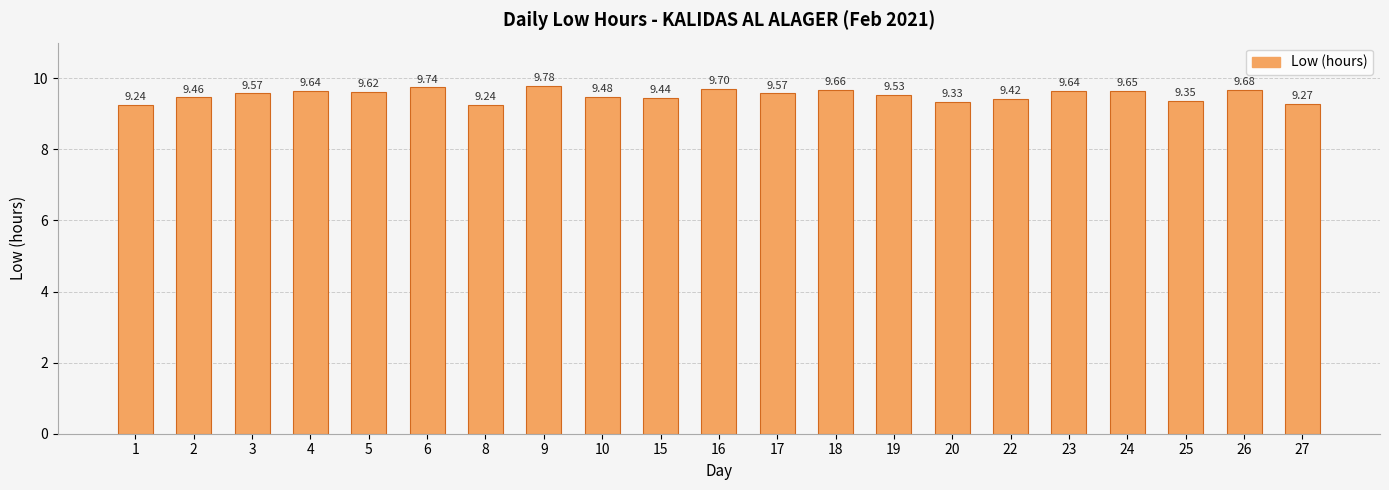

Approximately how many times larger is the value at 23 compared to 27?

1.0